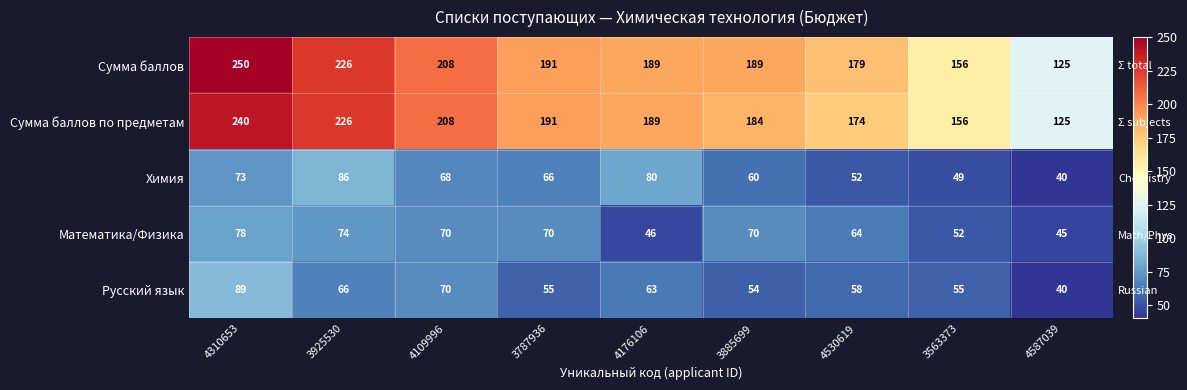

Which series has the largest total across all categories?

Сумма баллов